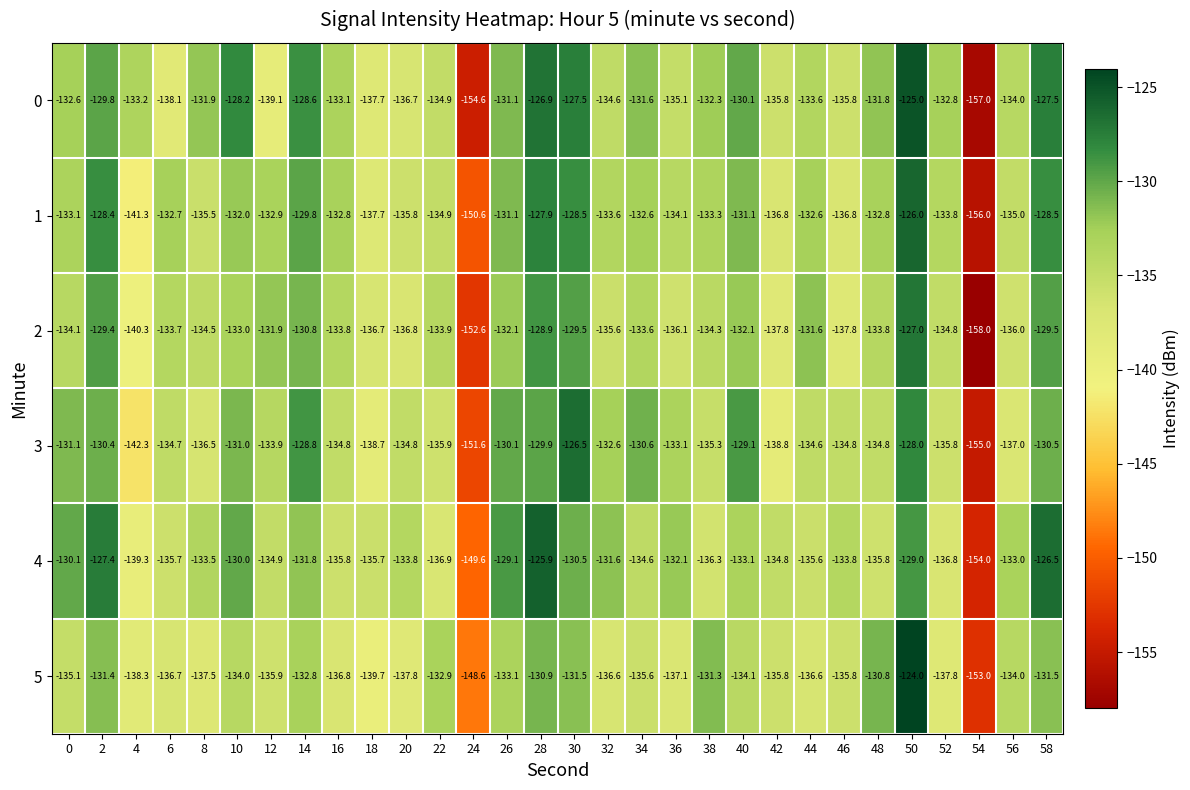

List the series in order of their peak value, lowest first.

2, 3, 1, 4, 0, 5